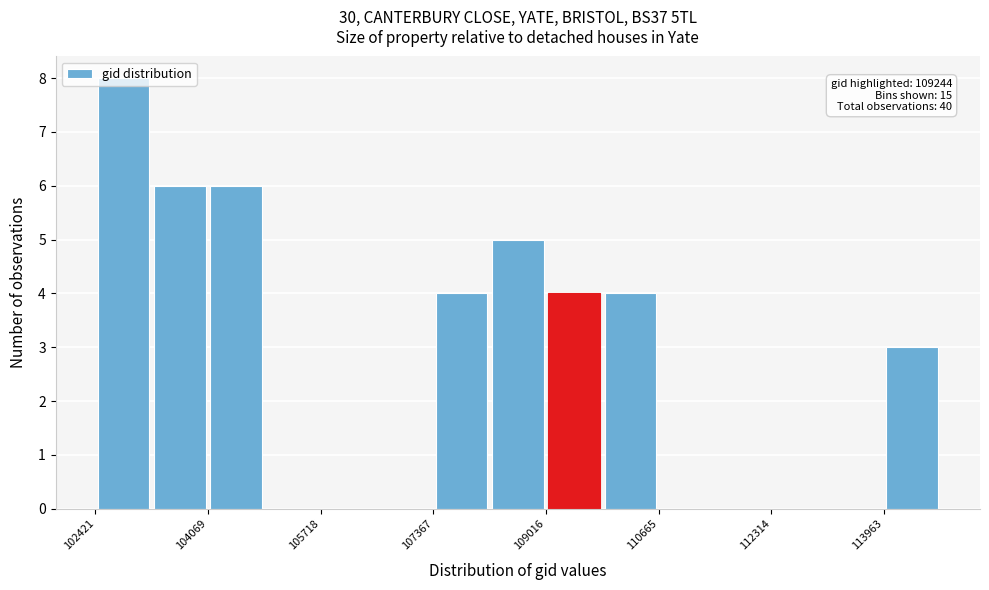

Over which range of the x-axis is the bar tallest?

102400 to 103200